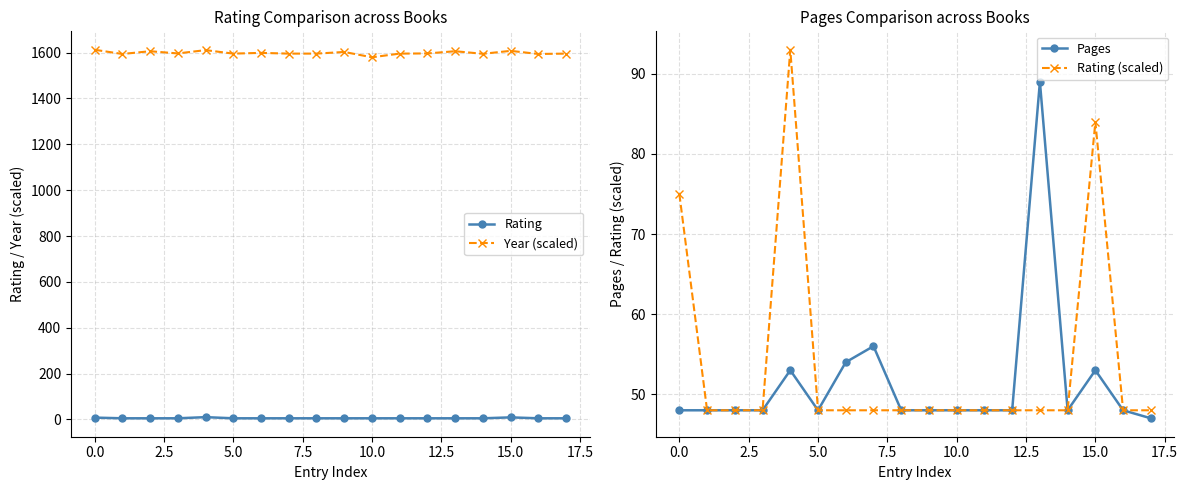

How many lines are shown in the chart?

4